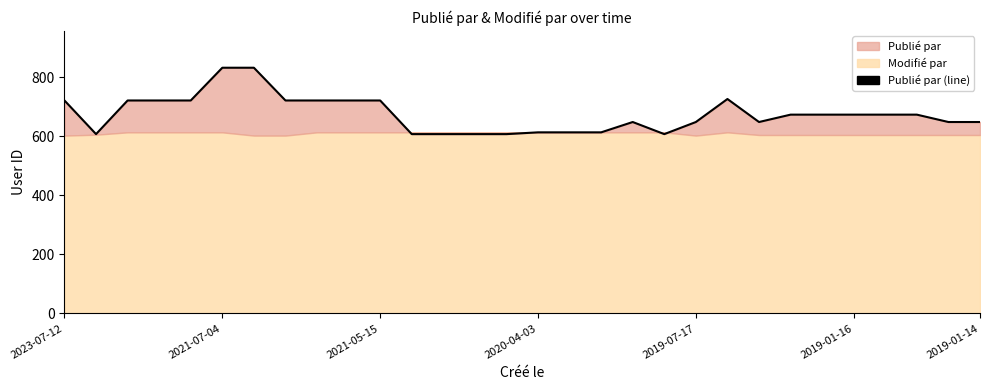

Does the chart display data point markers on the line(s)?

No